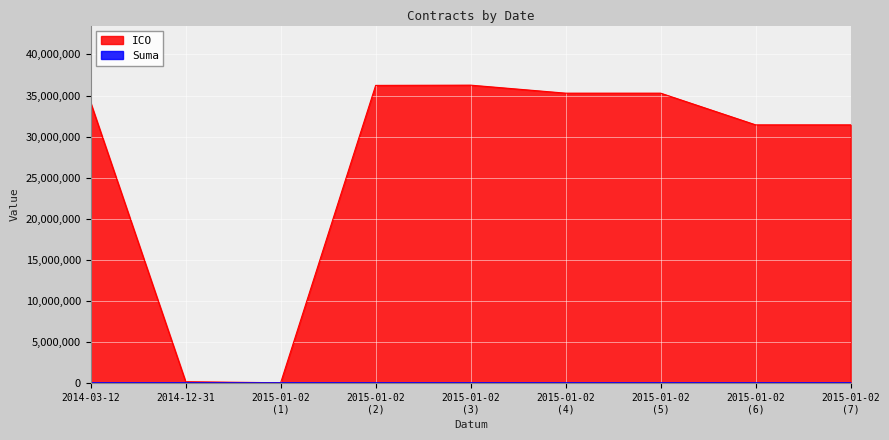

Reading left to right, list all the values displayed in this chart.

2014-03-12=34129863	2014-12-31=168831	2015-01-02 (1)=44864	2015-01-02 (2)=36231193	2015-01-02 (3)=36260665	2015-01-02 (4)=35285745	2015-01-02 (5)=35285745	2015-01-02 (6)=31428819	2015-01-02 (7)=31428819